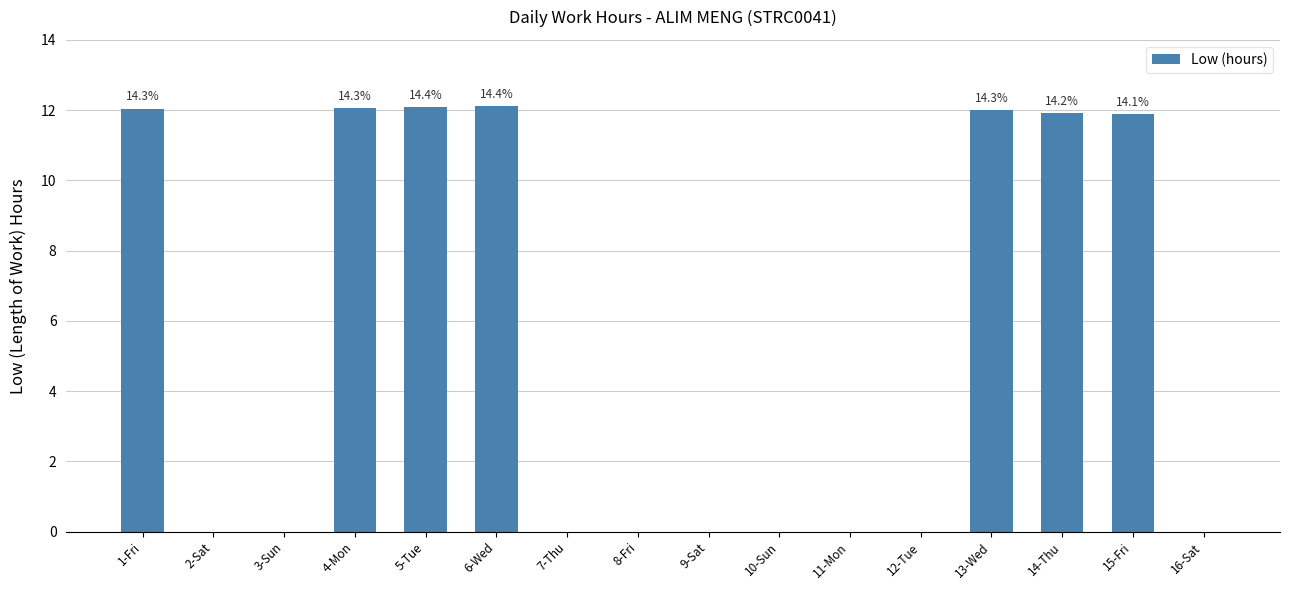

What is the sum of all values?

84.1